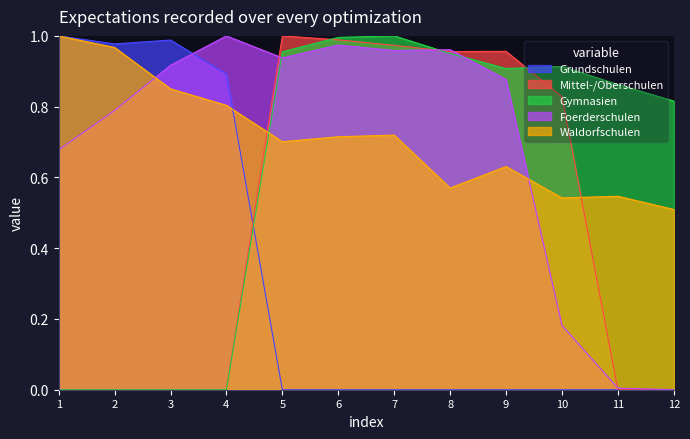

Rank the series by their maximum value, from lowest to highest.

Grundschulen, Mittel-/Oberschulen, Gymnasien, Foerderschulen, Waldorfschulen